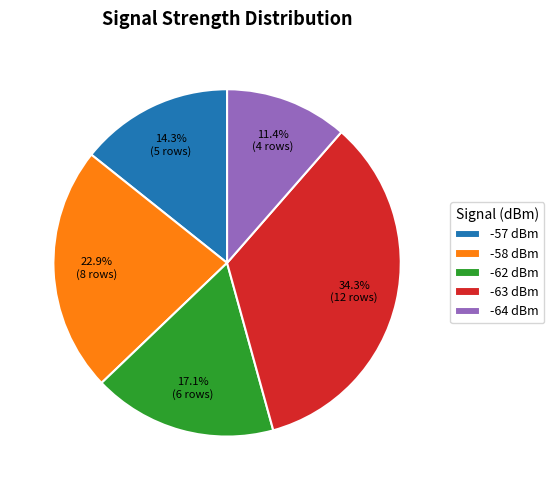

Is there a majority slice in this chart?

No